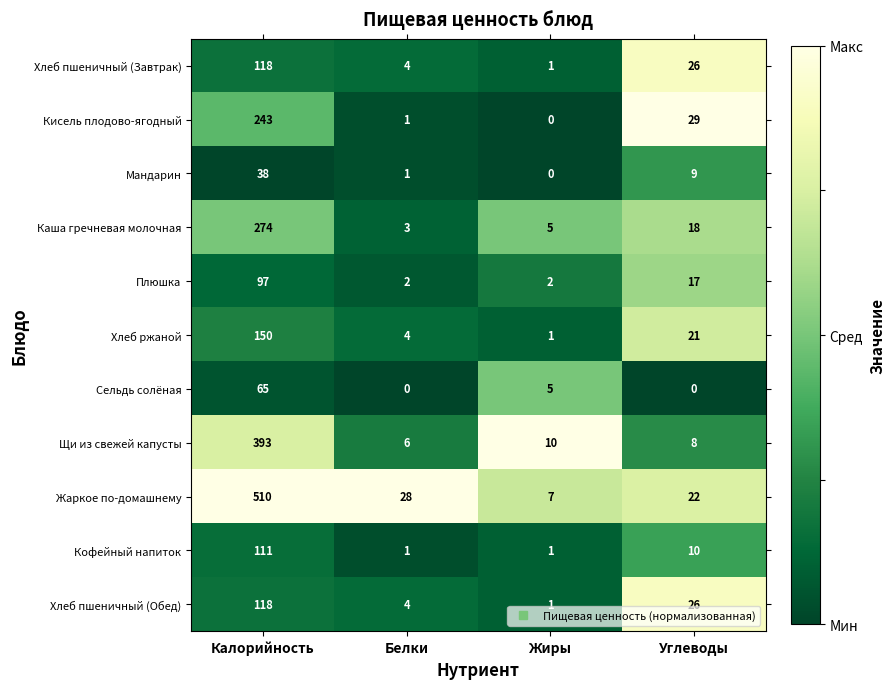

What is the average value of the Сельдь солёная series?

18